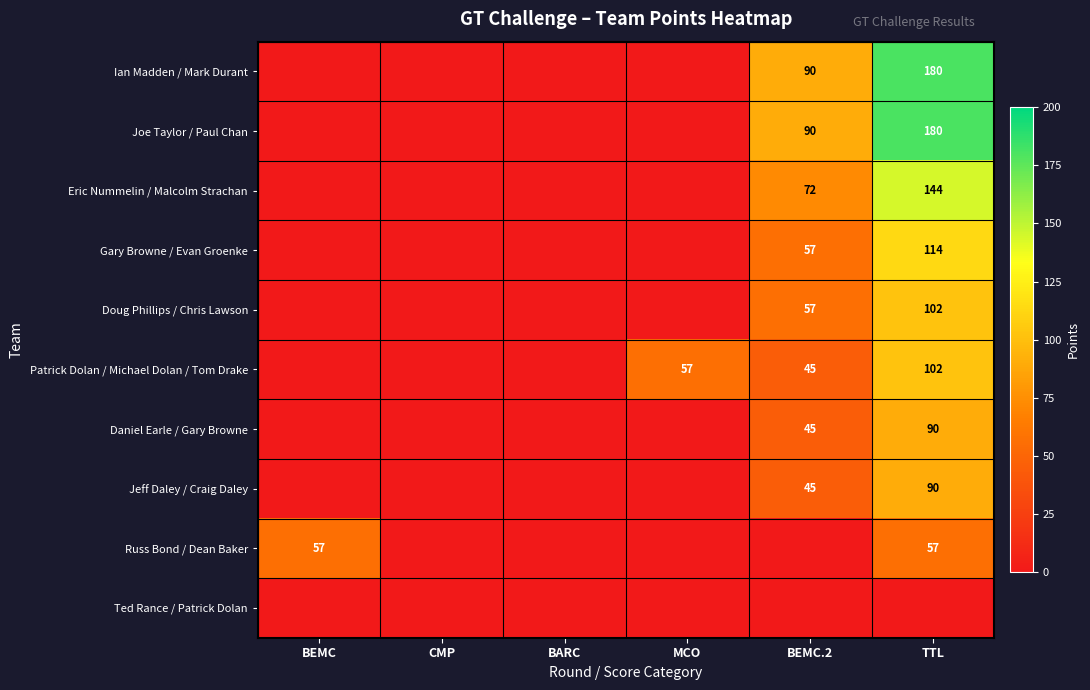

Is it true that Joe Taylor / Paul Chan equals 103 at TTL?

False